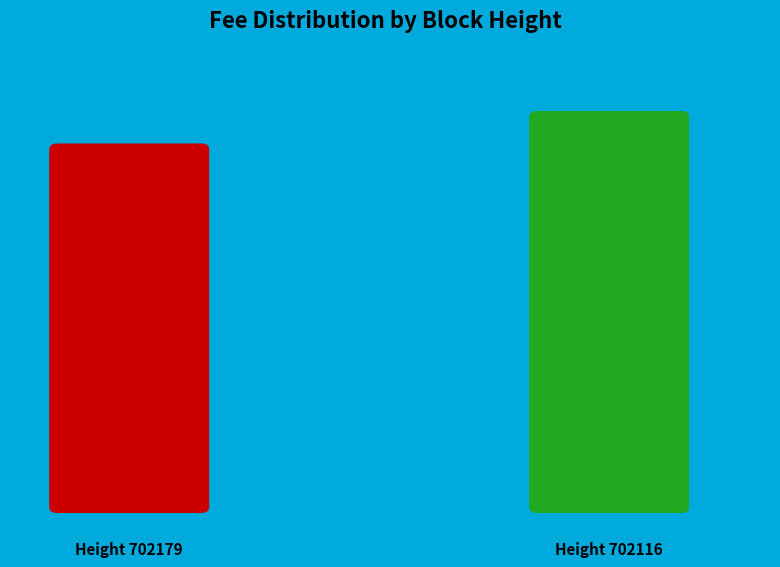

Which category has the biggest portion of the pie?

702116